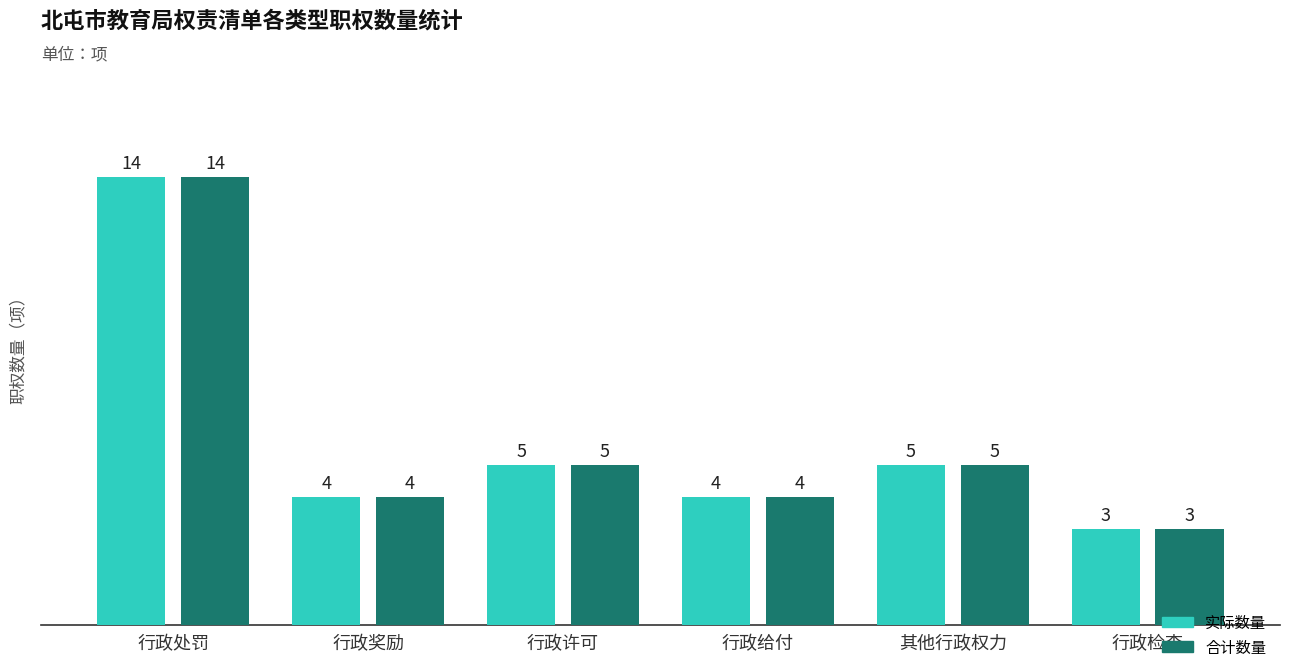

Count the number of categories in the chart.

6